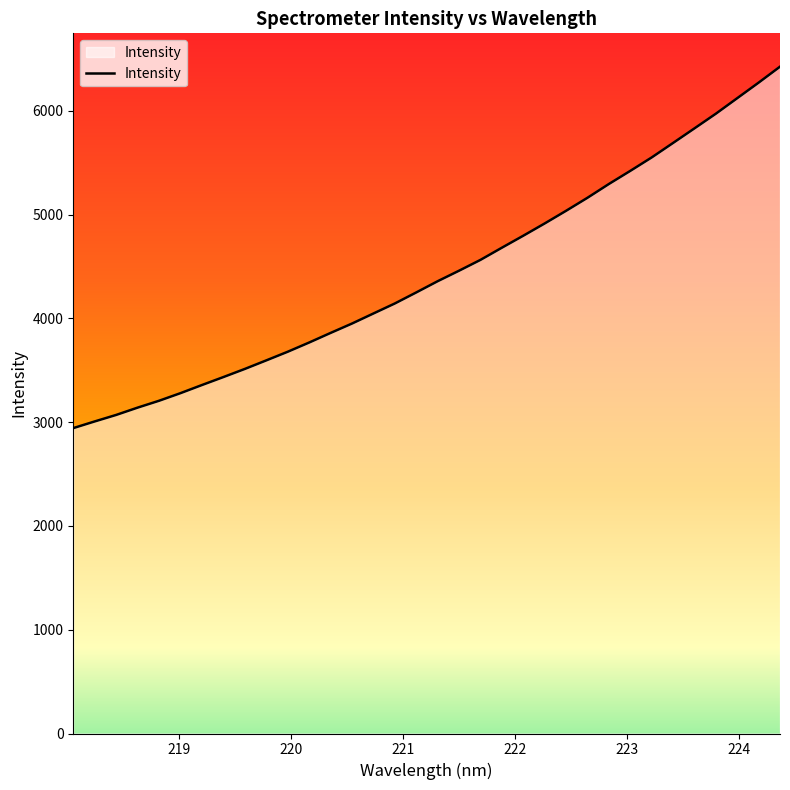

How many values exceed 4357?

17